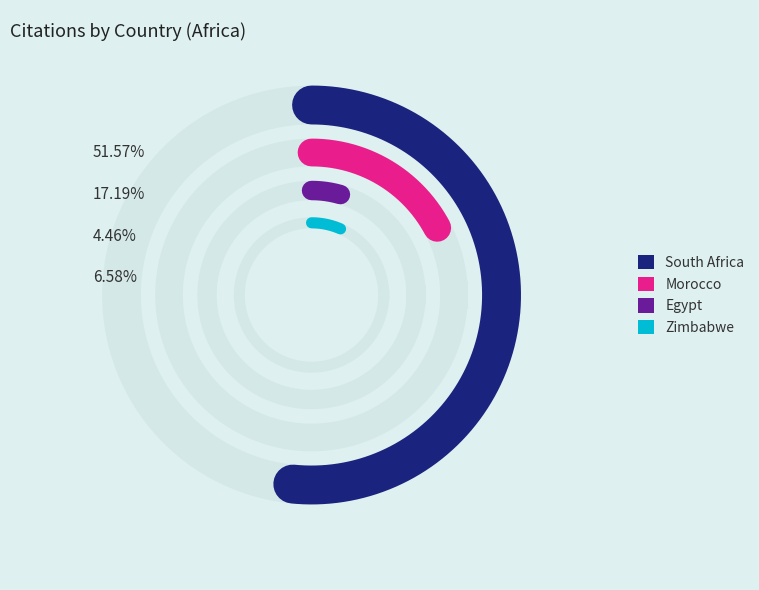

Which slice is the largest?

South Africa